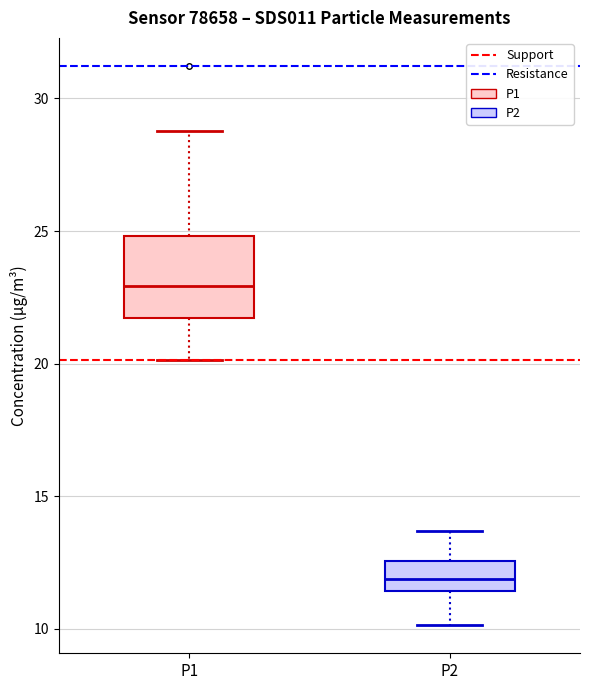

Reading left to right, transcribe this box plot: for each box, give where its median line is, the range the box spans, and where its two whiskers end, as read against the y-axis. The values are not printed on the chart, so give them approximately, as read against the axis.

P1: median 23.0, box 21.5 to 25.0, whiskers 20.0 to 29.0
P2: median 12.0, box 11.5 to 12.5, whiskers 10.0 to 13.5